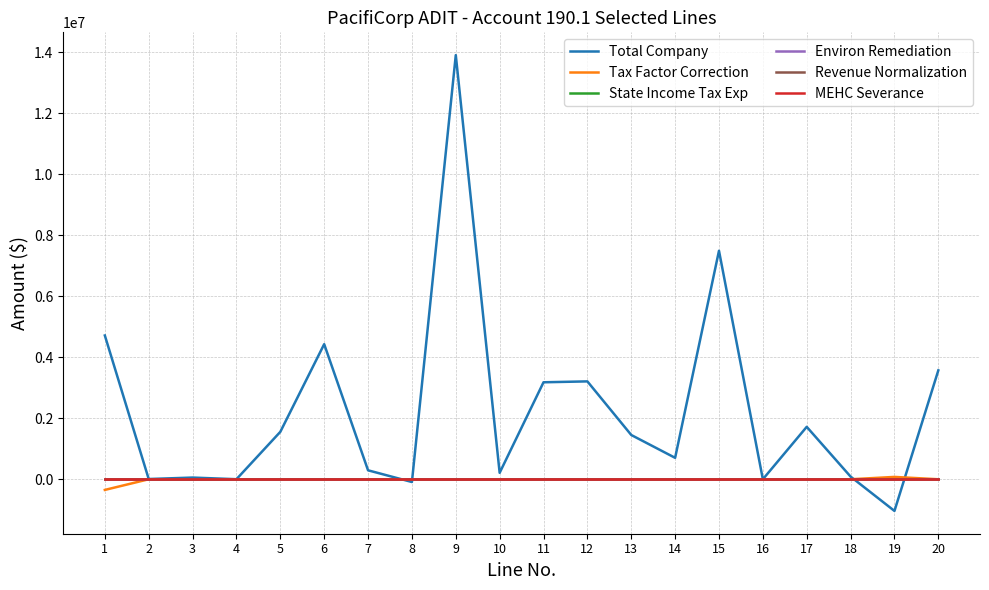

What is the difference between the highest and lowest values at 7?

293841.4